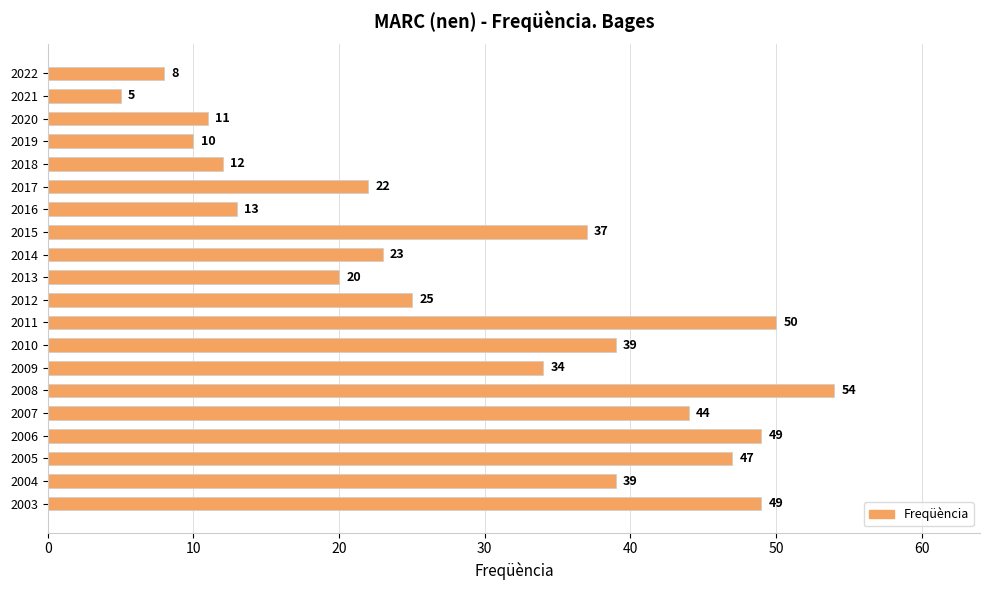

How many categories are shown in the chart?

20